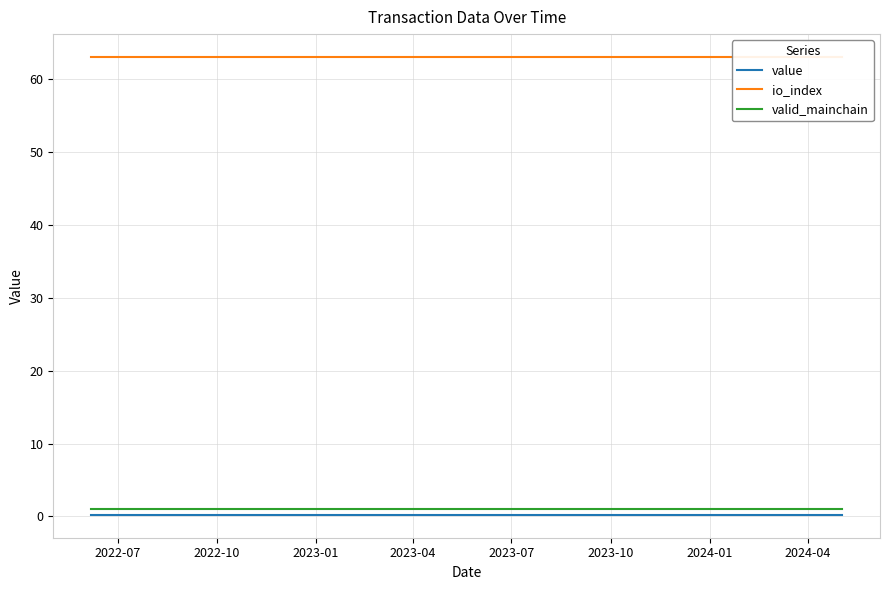

Which series has the widest spread of values?

value